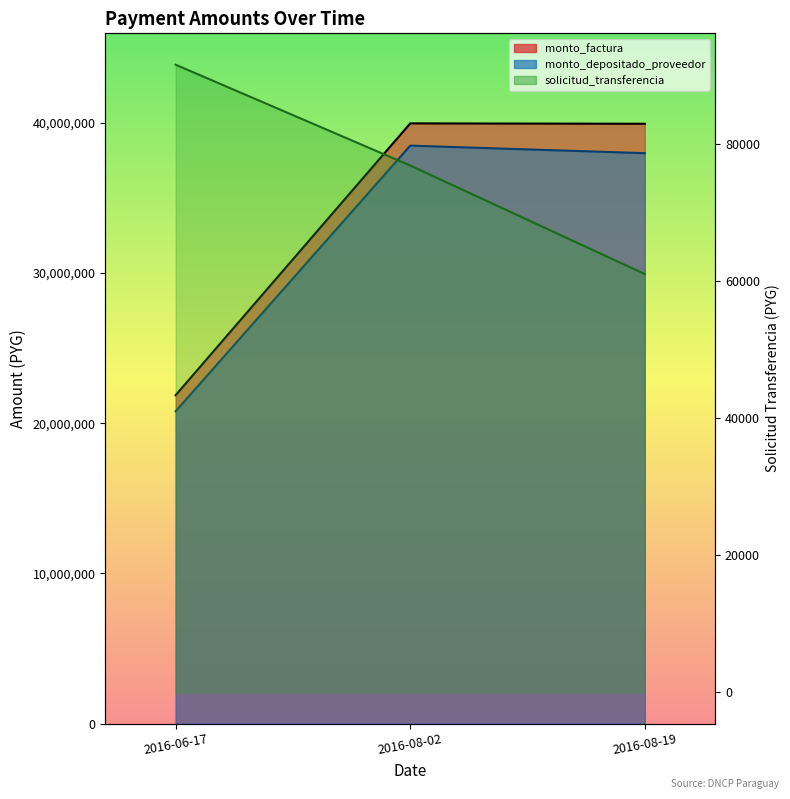

What is the label of the 1st point from the right?

2016-08-19